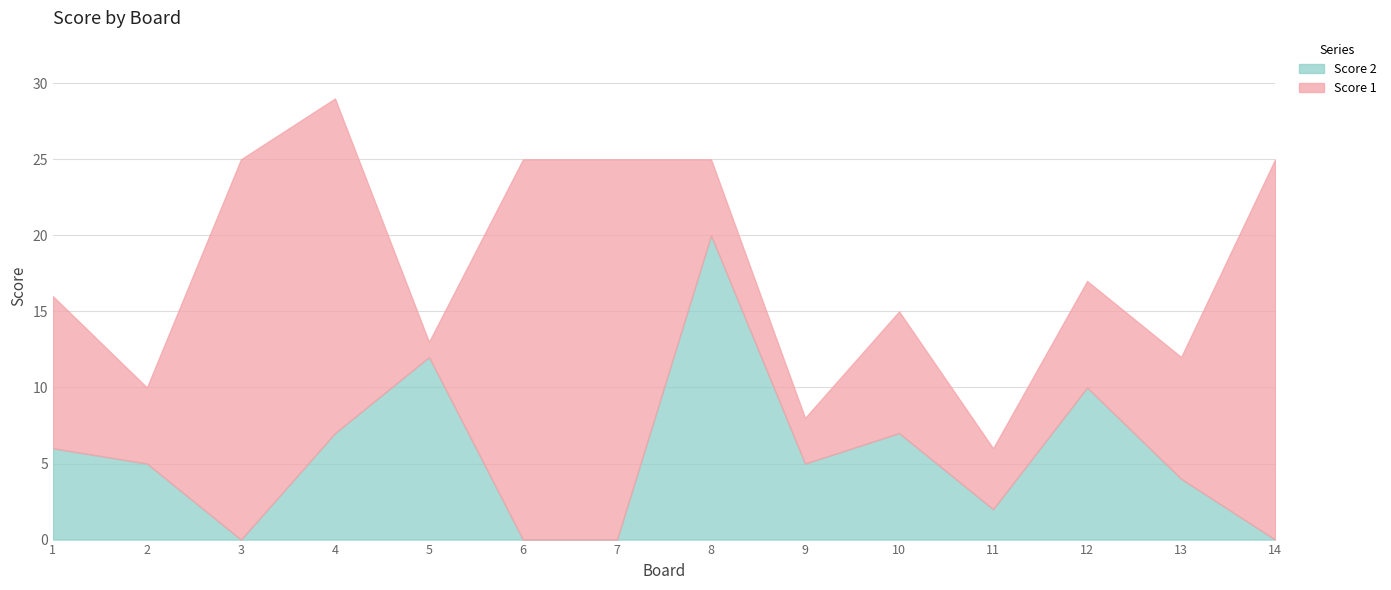

At which label does Score 2 first exceed 5?

1